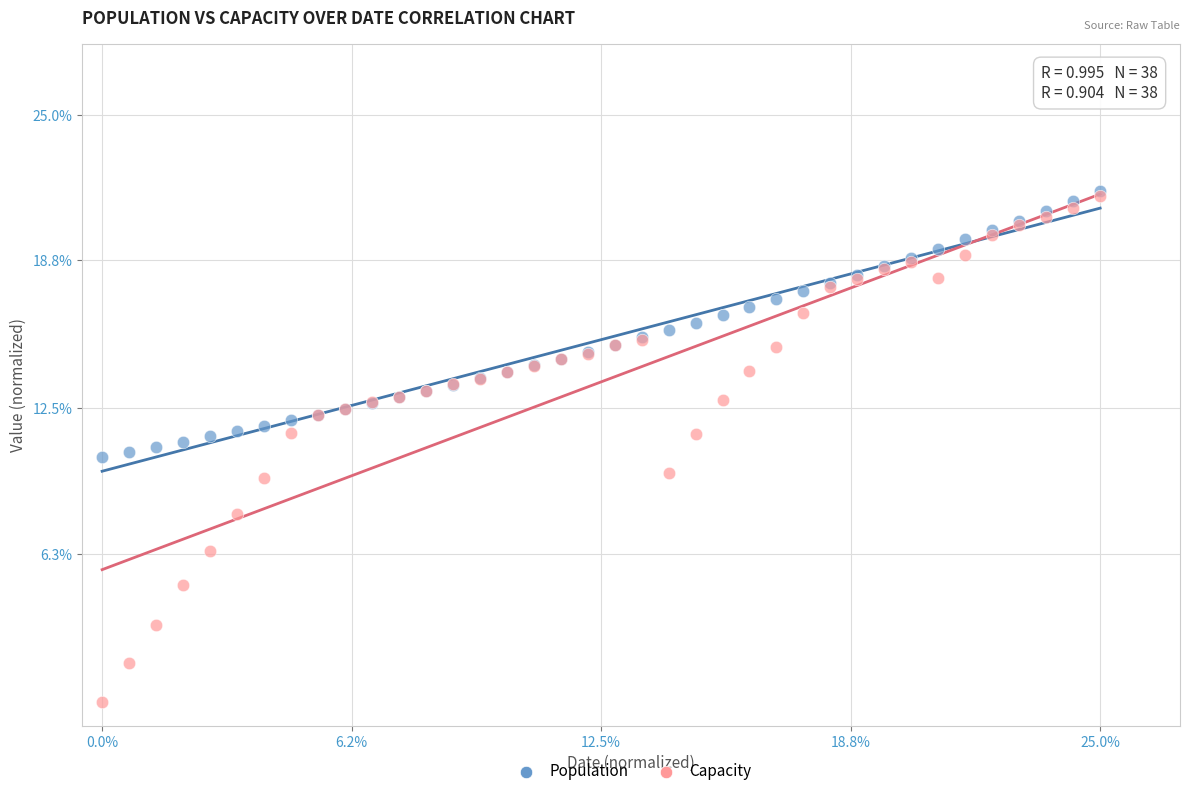

Which series contains the lowest Y value?

Capacity